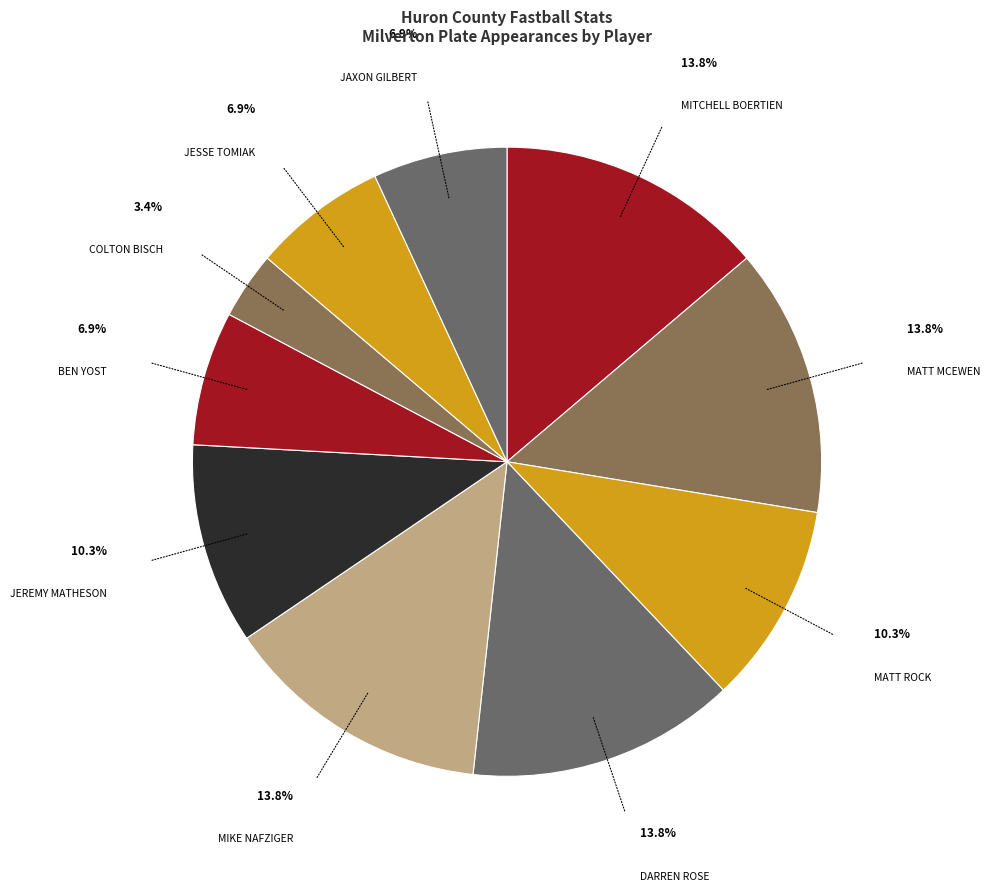

Which category has the smallest portion of the pie?

COLTON BISCH